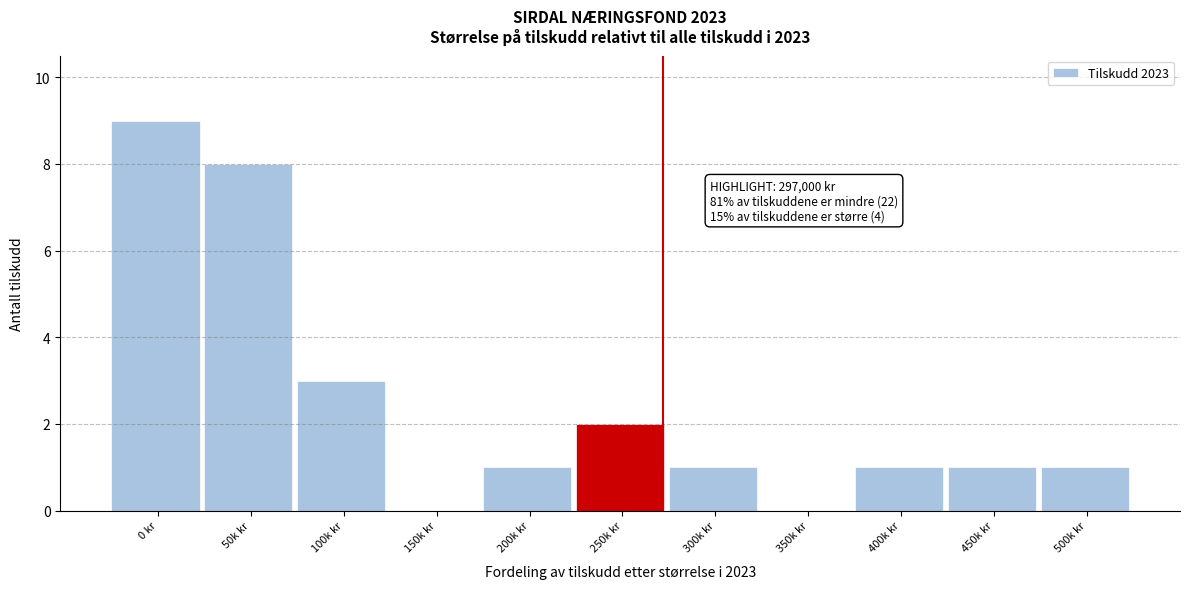

Reading right to left, extract all data points from this chart.

500k kr=1	450k kr=1	400k kr=1	350k kr=0	300k kr=1	250k kr=2	200k kr=1	150k kr=0	100k kr=3	50k kr=8	0 kr=9